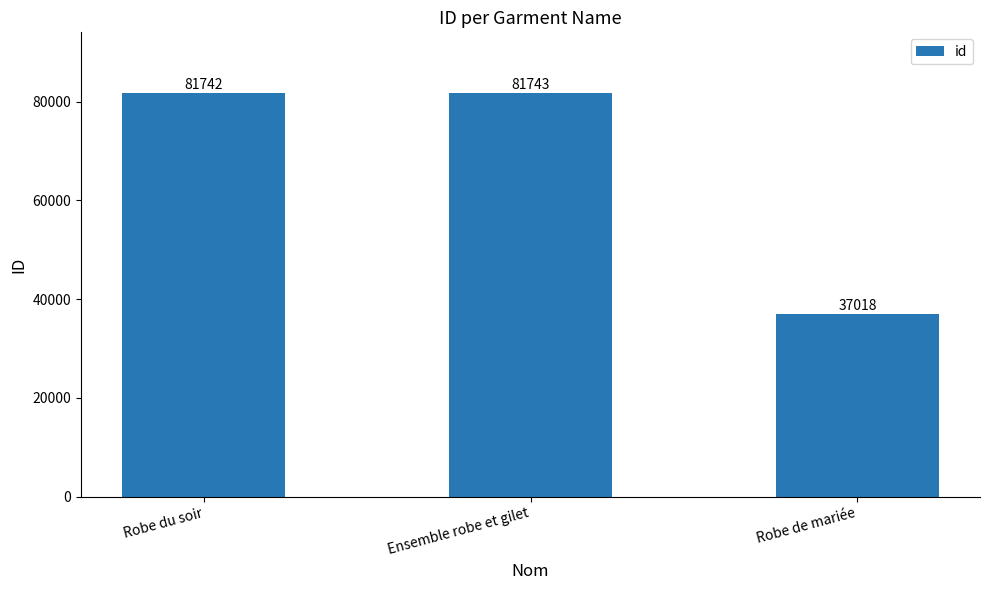

What is the value of the 1st bar from the left?

81742